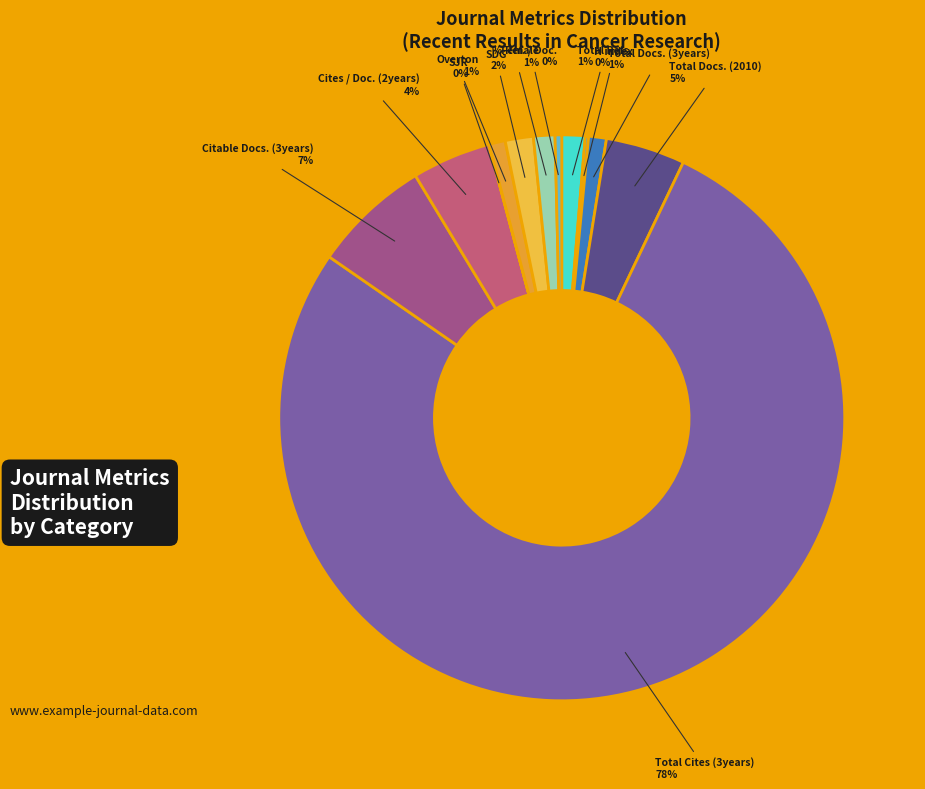

Which slice represents more than half of the pie?

Total Cites (3years)